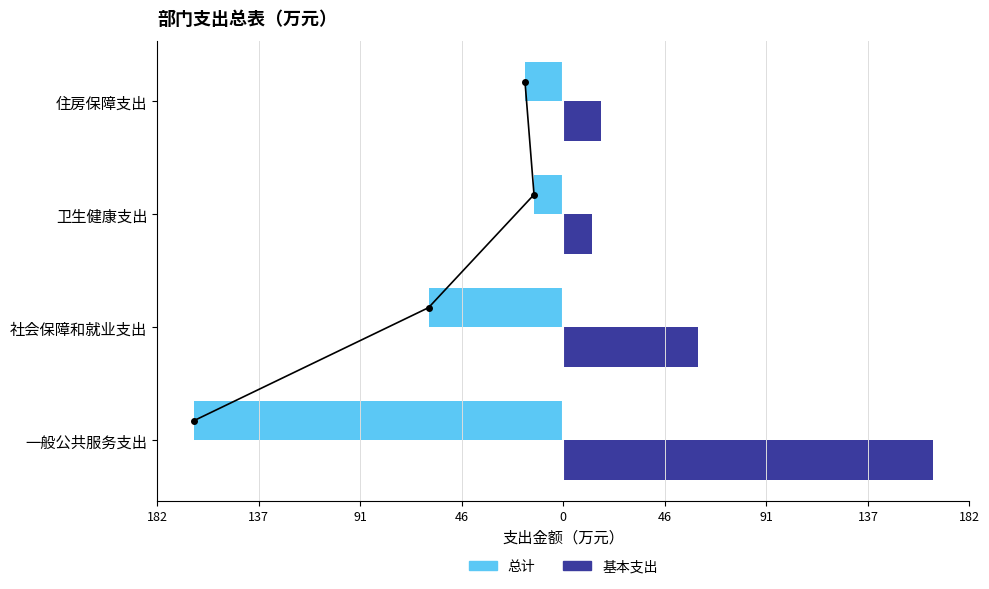

At how many categories does at least one series exceed 155?

1